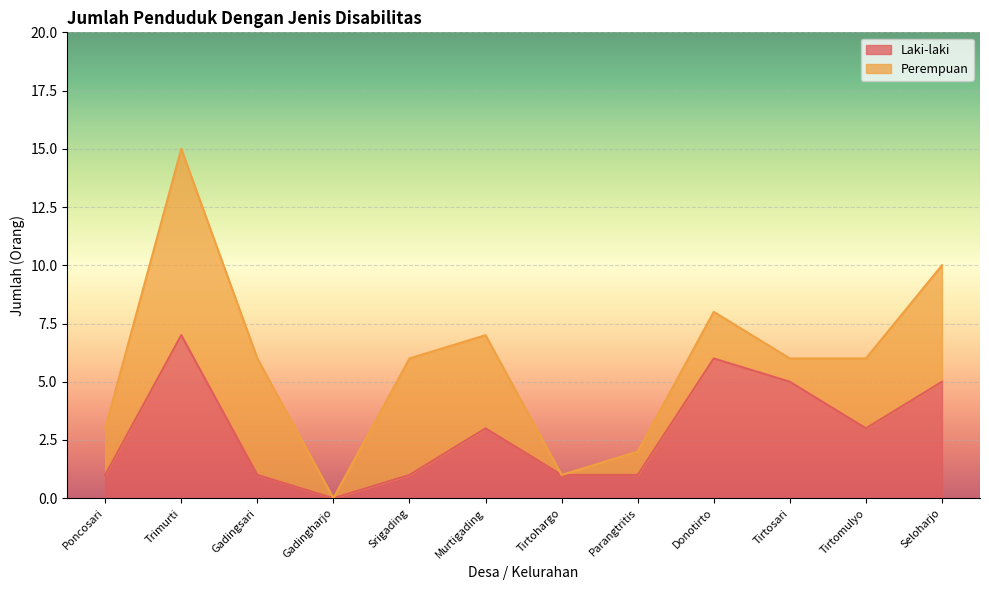

Does the chart display data point markers on the line(s)?

No